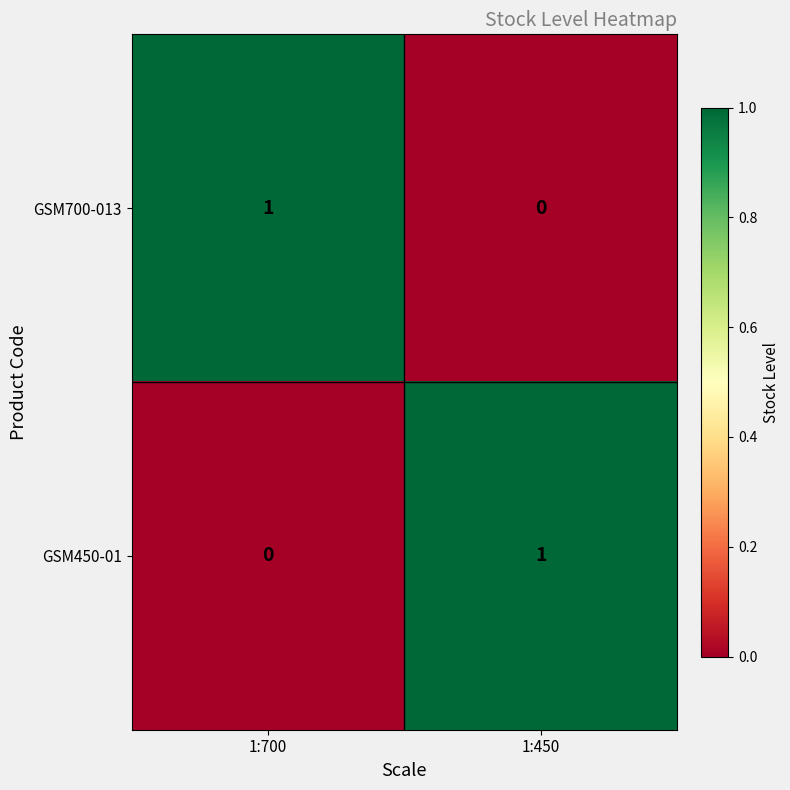

Rank the series at 1:700 from lowest to highest value.

GSM450-01, GSM700-013